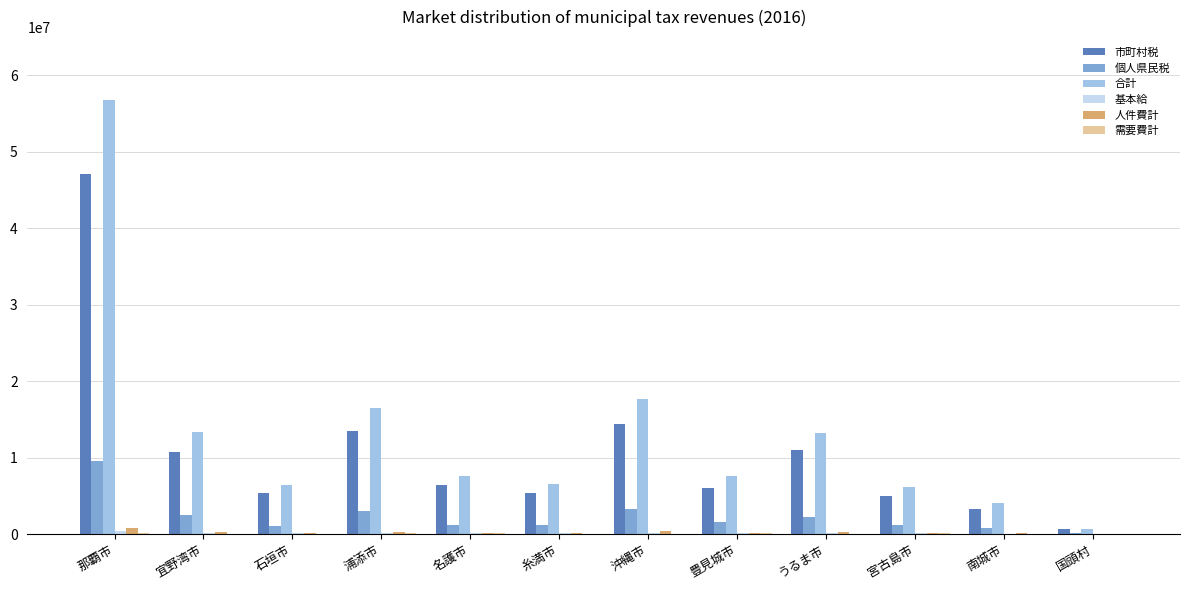

Which series changed the most between 糸満市 and うるま市?

合計